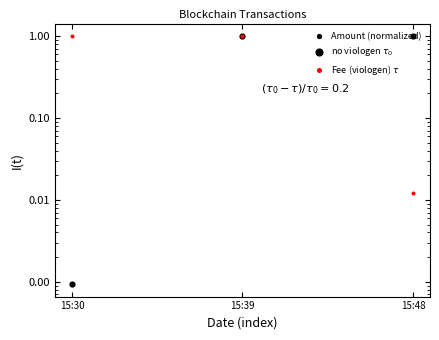

Which series has the largest Y range (max minus min)?

Amount (normalized)